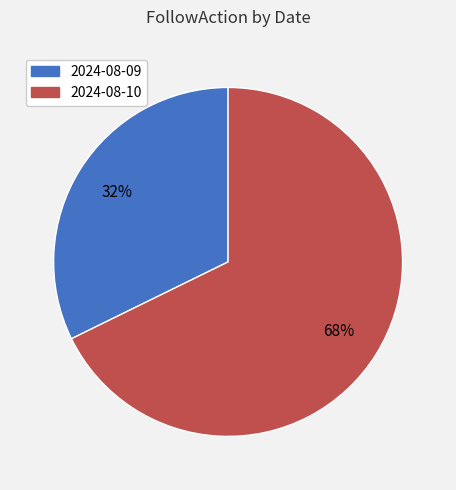

To the nearest percent, what portion does 2024-08-09 represent?

32%